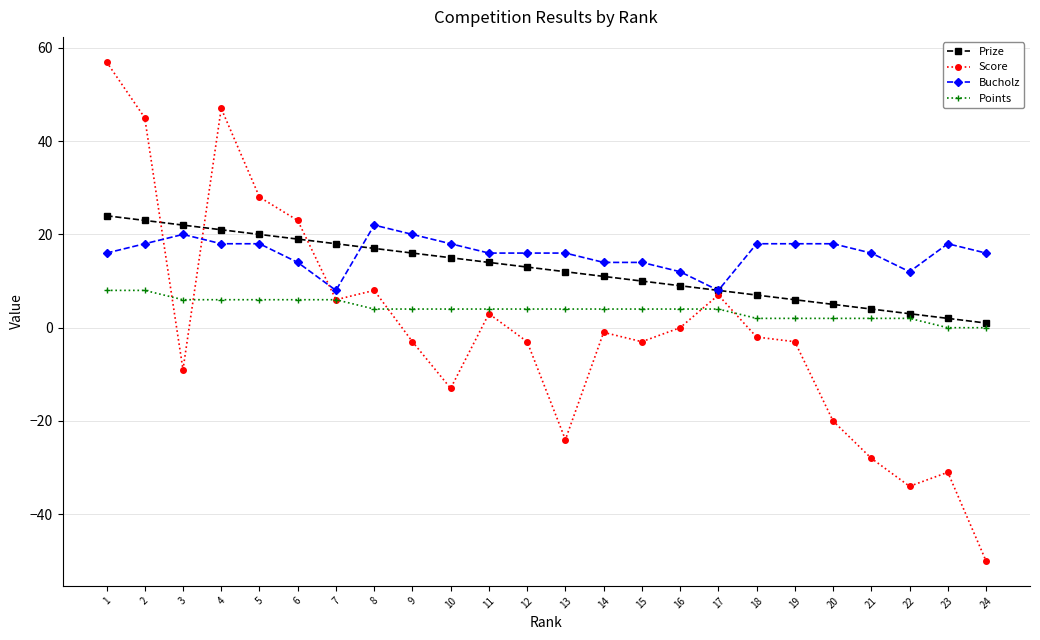

Which series has the widest spread of values?

Score